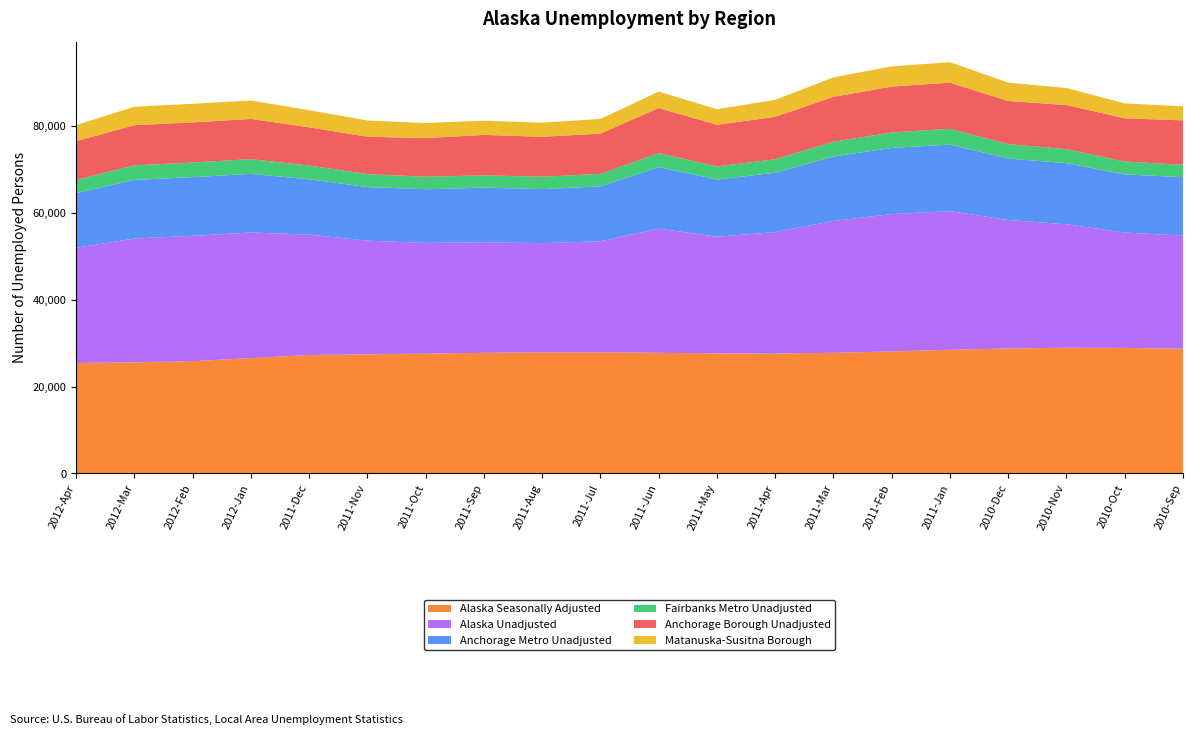

Reading left to right, list all the values displayed in this chart.

Alaska Seasonally Adjusted: 2012-Apr=25410	2012-Mar=25571	2012-Feb=25838	2012-Jan=26538	2011-Dec=27246	2011-Nov=27402	2011-Oct=27577	2011-Sep=27750	2011-Aug=27868	2011-Jul=27873	2011-Jun=27760	2011-May=27617	2011-Apr=27587	2011-Mar=27756	2011-Feb=28078	2011-Jan=28450	2010-Dec=28763	2010-Nov=28920	2010-Oct=28884	2010-Sep=28694
Alaska Unadjusted: 2012-Apr=26493	2012-Mar=28483	2012-Feb=28820	2012-Jan=28891	2011-Dec=27692	2011-Nov=26146	2011-Oct=25453	2011-Sep=25437	2011-Aug=25113	2011-Jul=25537	2011-Jun=28567	2011-May=26841	2011-Apr=27931	2011-Mar=30343	2011-Feb=31590	2011-Jan=31896	2010-Dec=29536	2010-Nov=28404	2010-Oct=26537	2010-Sep=26028
Anchorage Metro Unadjusted: 2012-Apr=12583	2012-Mar=13482	2012-Feb=13509	2012-Jan=13488	2011-Dec=12732	2011-Nov=12329	2011-Oct=12358	2011-Sep=12564	2011-Aug=12431	2011-Jul=12644	2011-Jun=14146	2011-May=13158	2011-Apr=13663	2011-Mar=14807	2011-Feb=15220	2011-Jan=15306	2010-Dec=14145	2010-Nov=14057	2010-Oct=13372	2010-Sep=13427
Fairbanks Metro Unadjusted: 2012-Apr=3062	2012-Mar=3338	2012-Feb=3361	2012-Jan=3382	2011-Dec=3158	2011-Nov=2992	2011-Oct=2867	2011-Sep=2824	2011-Aug=2847	2011-Jul=2856	2011-Jun=3222	2011-May=3017	2011-Apr=3105	2011-Mar=3395	2011-Feb=3541	2011-Jan=3644	2010-Dec=3303	2010-Nov=3218	2010-Oct=2965	2010-Sep=2857
Anchorage Borough Unadjusted: 2012-Apr=8894	2012-Mar=9244	2012-Feb=9230	2012-Jan=9255	2011-Dec=8797	2011-Nov=8591	2011-Oct=8908	2011-Sep=9302	2011-Aug=9193	2011-Jul=9270	2011-Jun=10372	2011-May=9574	2011-Apr=9756	2011-Mar=10339	2011-Feb=10570	2011-Jan=10601	2010-Dec=9944	2010-Nov=10141	2010-Oct=9944	2010-Sep=10213
Matanuska-Susitna Borough: 2012-Apr=3689	2012-Mar=4238	2012-Feb=4279	2012-Jan=4233	2011-Dec=3935	2011-Nov=3738	2011-Oct=3450	2011-Sep=3262	2011-Aug=3238	2011-Jul=3374	2011-Jun=3774	2011-May=3584	2011-Apr=3907	2011-Mar=4468	2011-Feb=4650	2011-Jan=4705	2010-Dec=4201	2010-Nov=3916	2010-Oct=3428	2010-Sep=3214